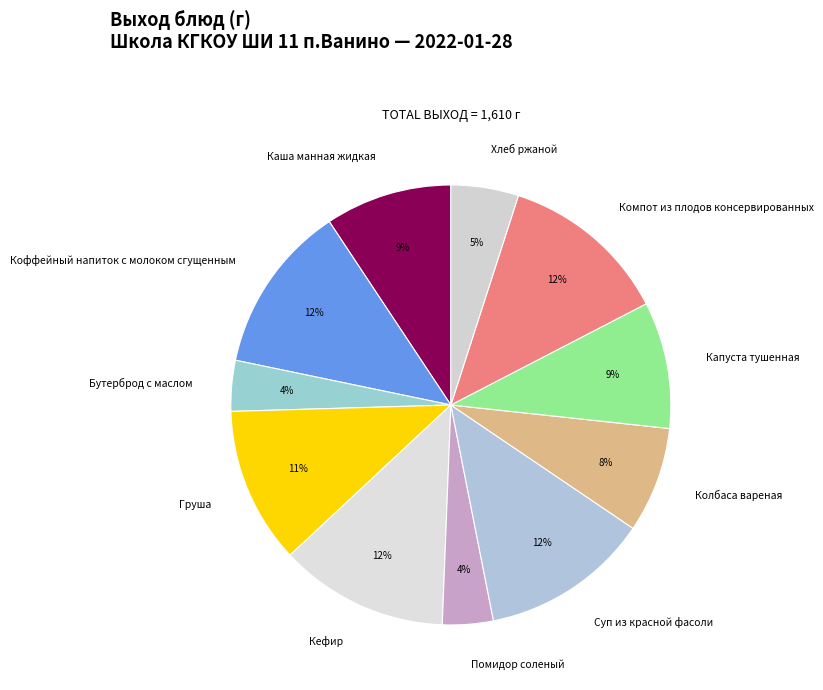

To the nearest percent, what percentage of the pie is Кефир?

12%